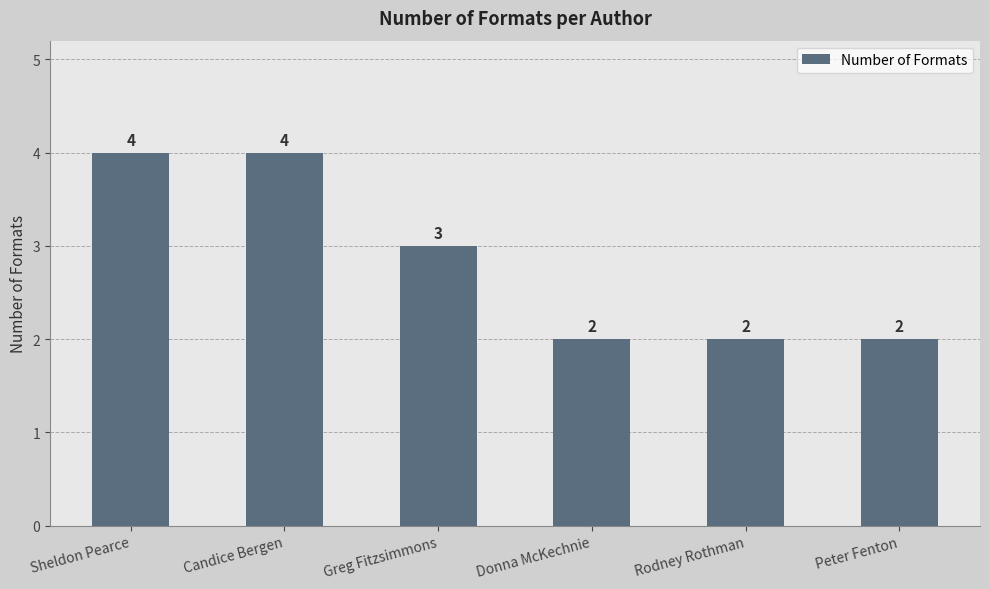

What is the greatest value displayed?

4